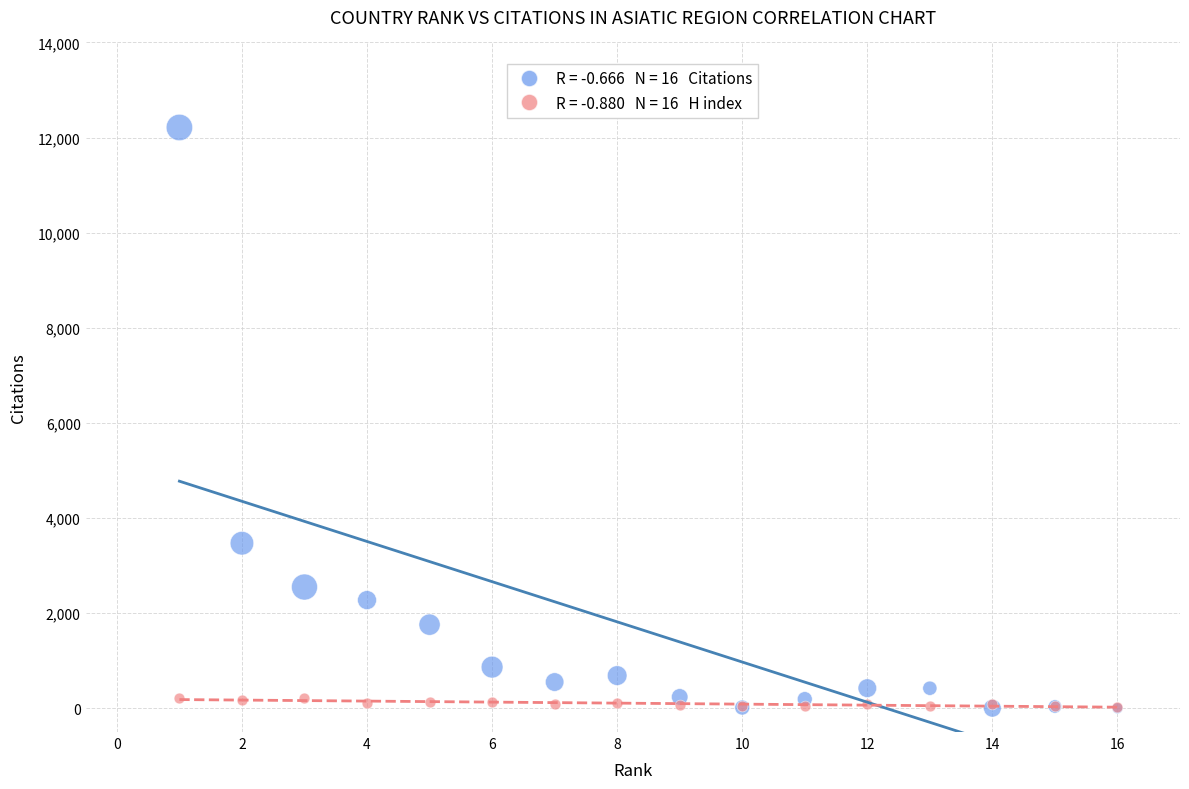

Across all series, what Y value is closest to 6106?

3470